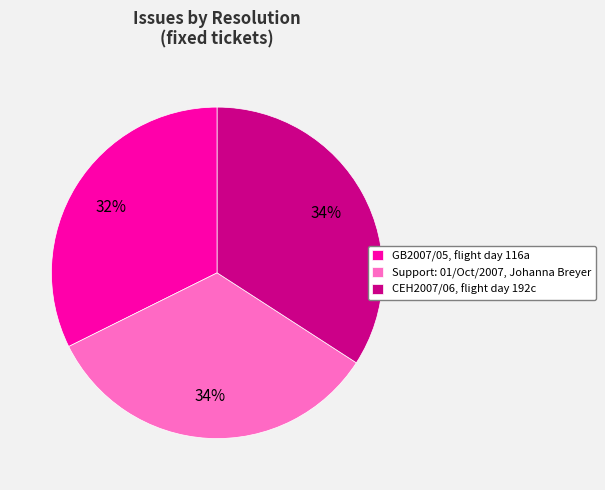

To the nearest percent, what percentage of the pie is GB2007/05, flight day 116a?

32%